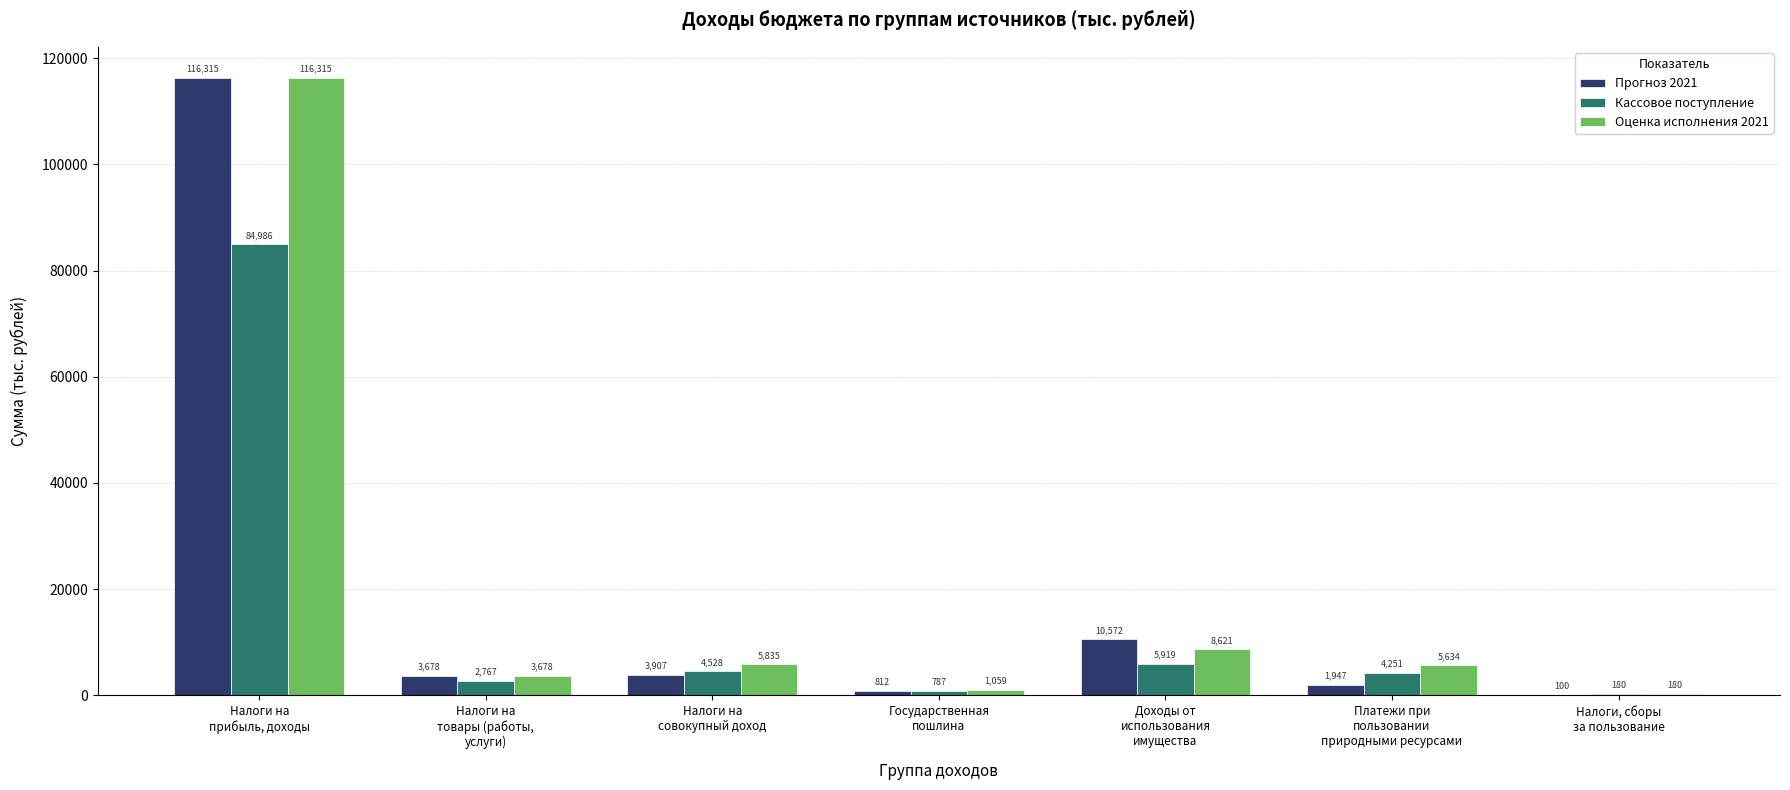

What are all the series names shown in the legend?

Прогноз 2021, Кассовое поступление, Оценка исполнения 2021